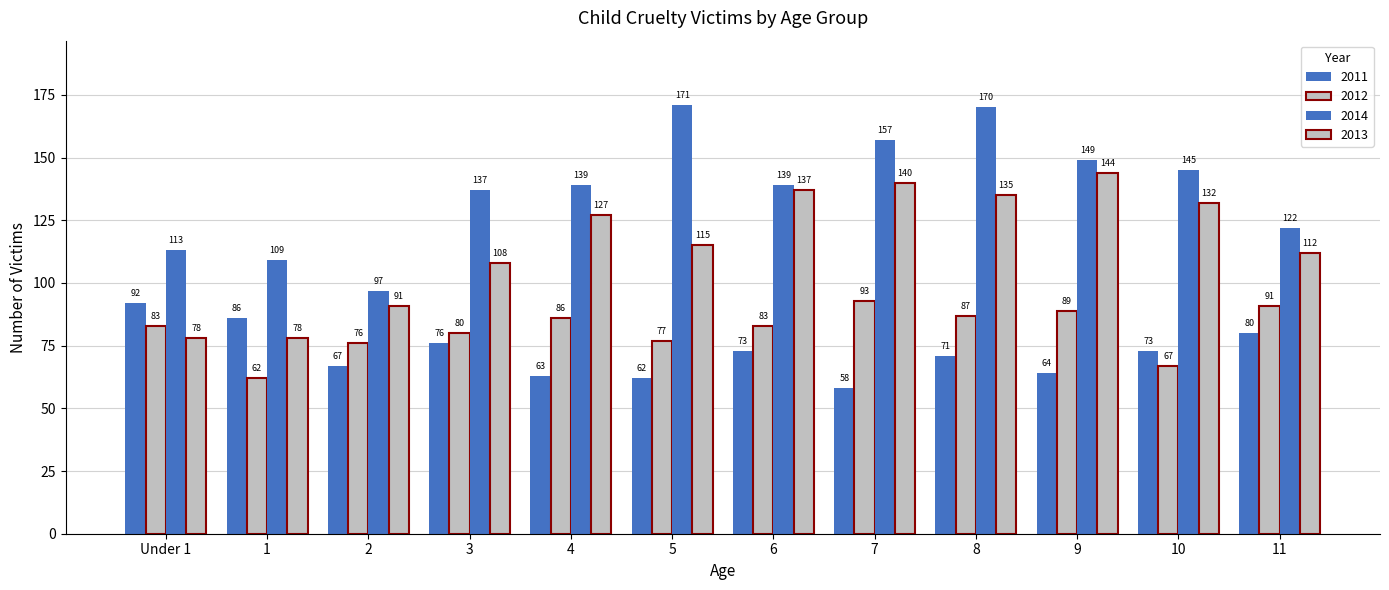

What is the sum of all 2013 values?

1397